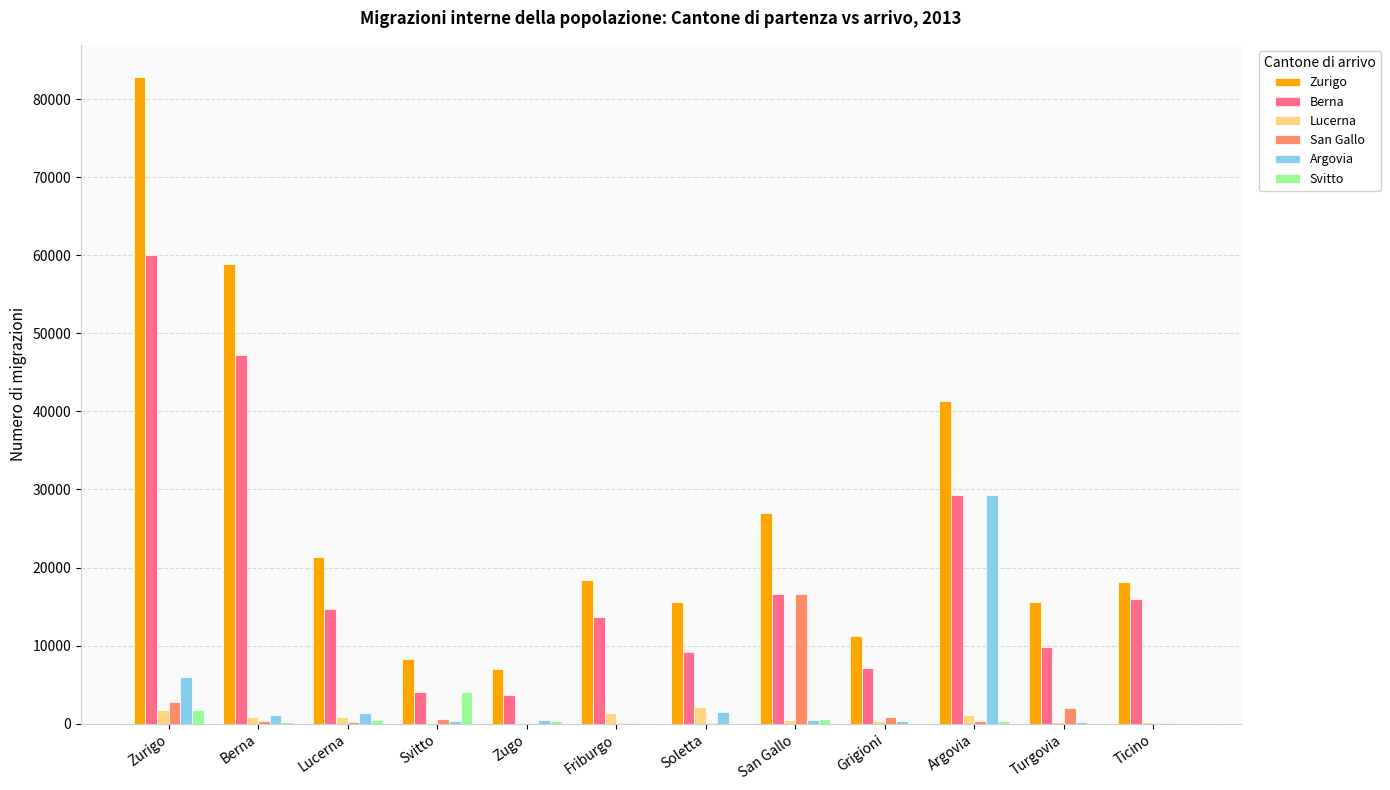

What is the total value across all series at Svitto?

17470